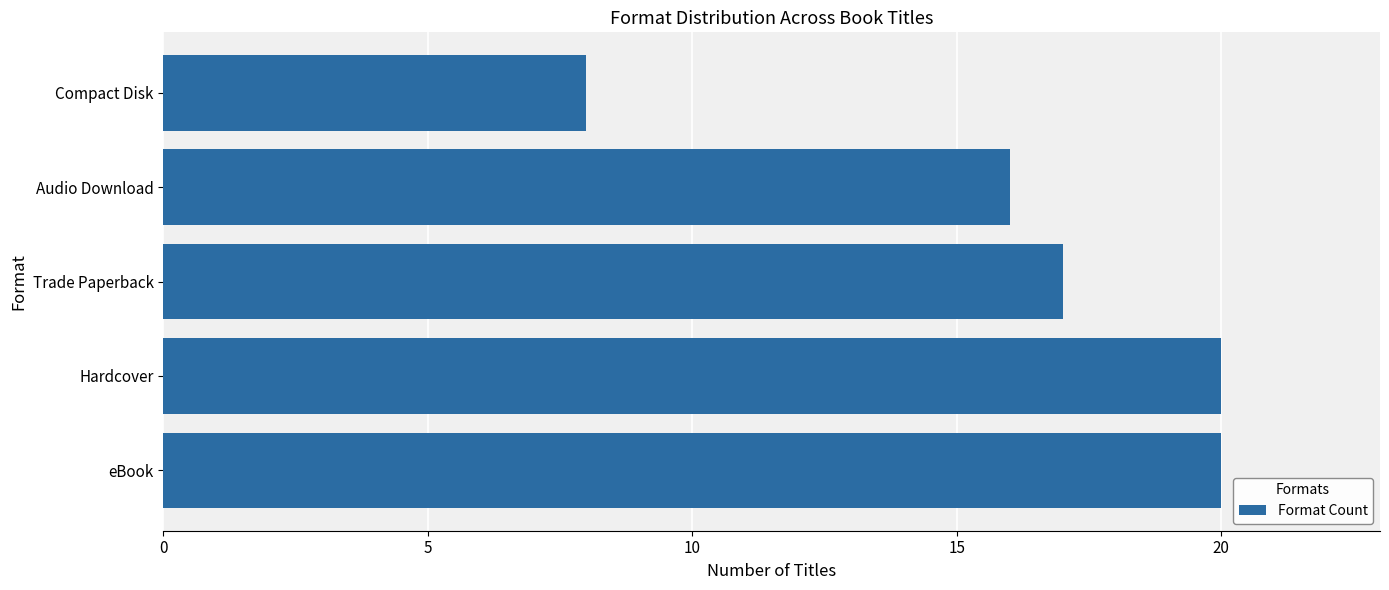

What is the average value?

16